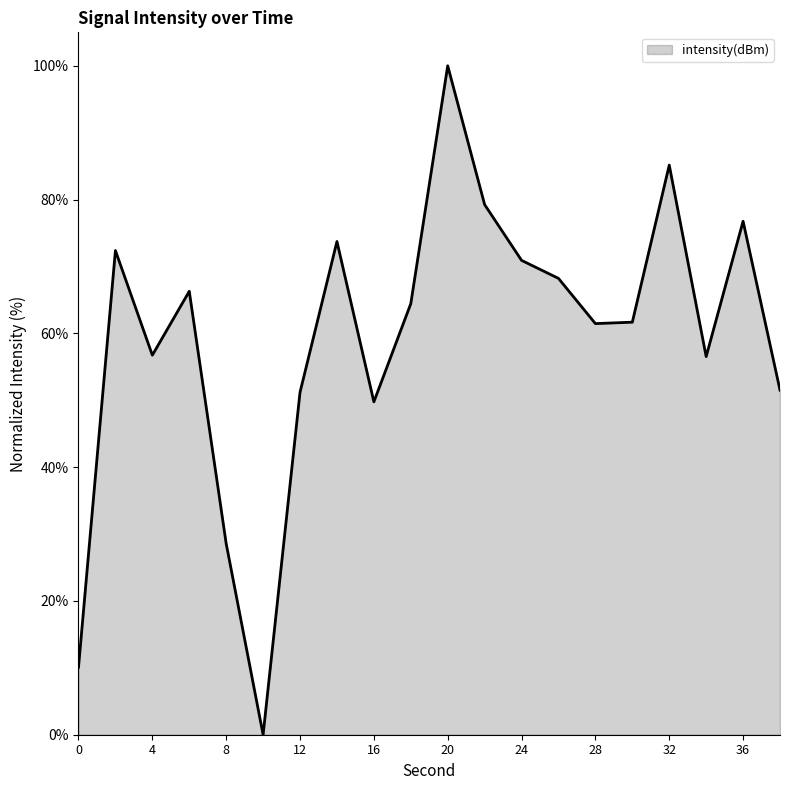

What is the difference between the maximum and minimum values?

100.0